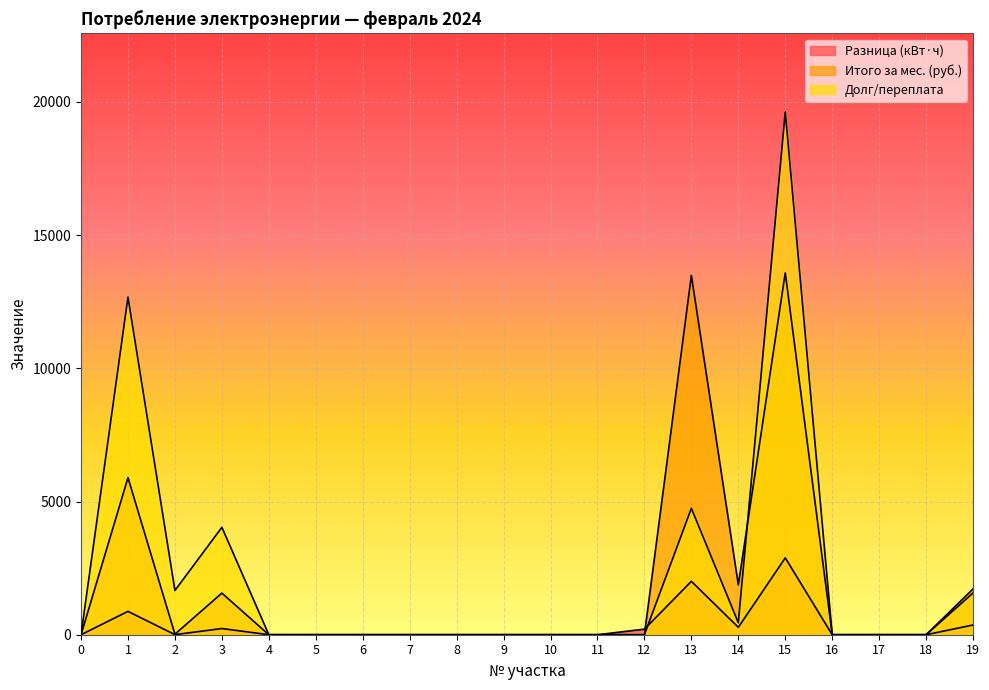

What are all the series names shown in the legend?

Разница (кВт·ч), Итого за мес. (руб.), Долг/переплата